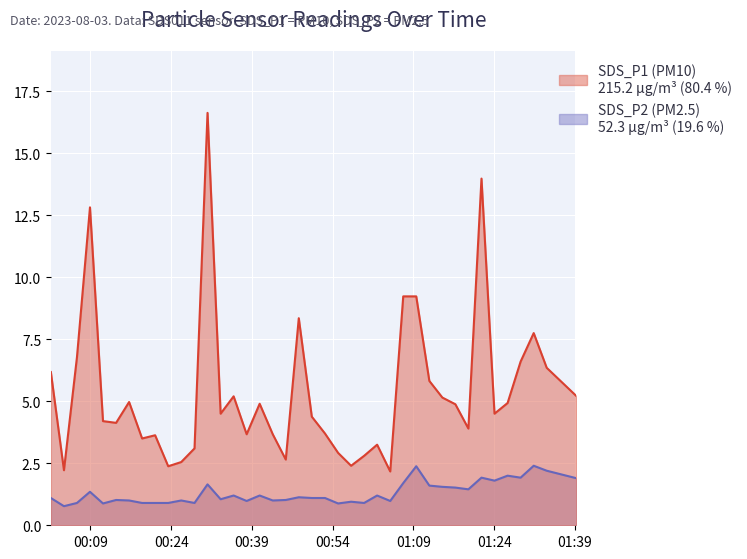

What is the maximum value shown in the chart?

16.6